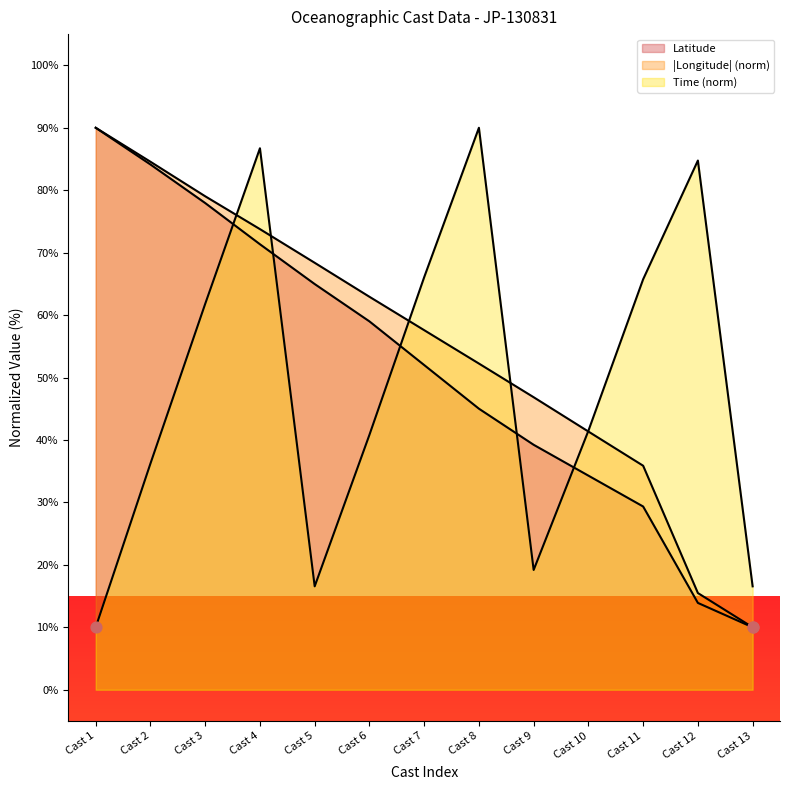

Which series has the largest Y range (max minus min)?

Latitude